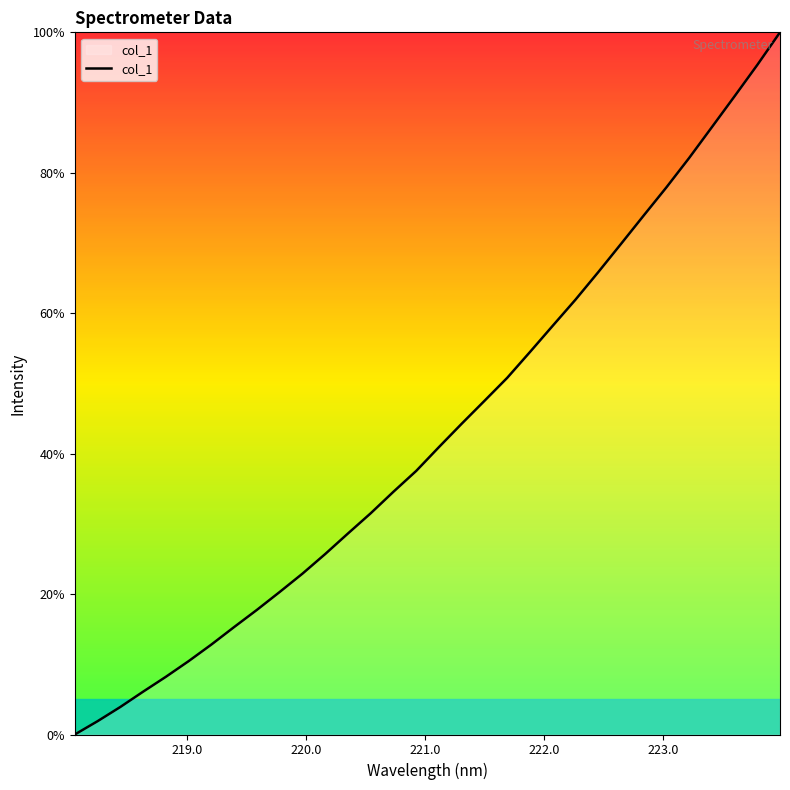

What is the maximum value shown in the chart?

100.0